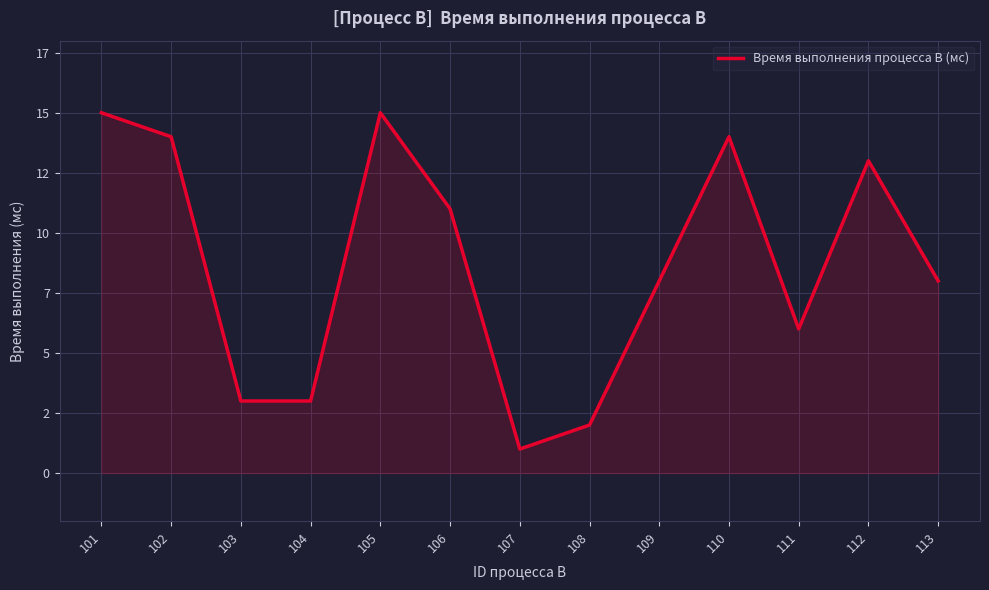

The value at 112 is 13. True or false?

True